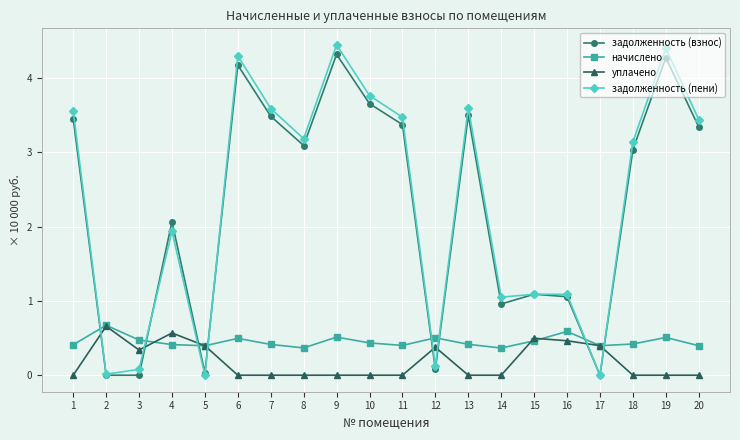

What are all the series names shown in the legend?

задолженность (взнос), начислено, уплачено, задолженность (пени)